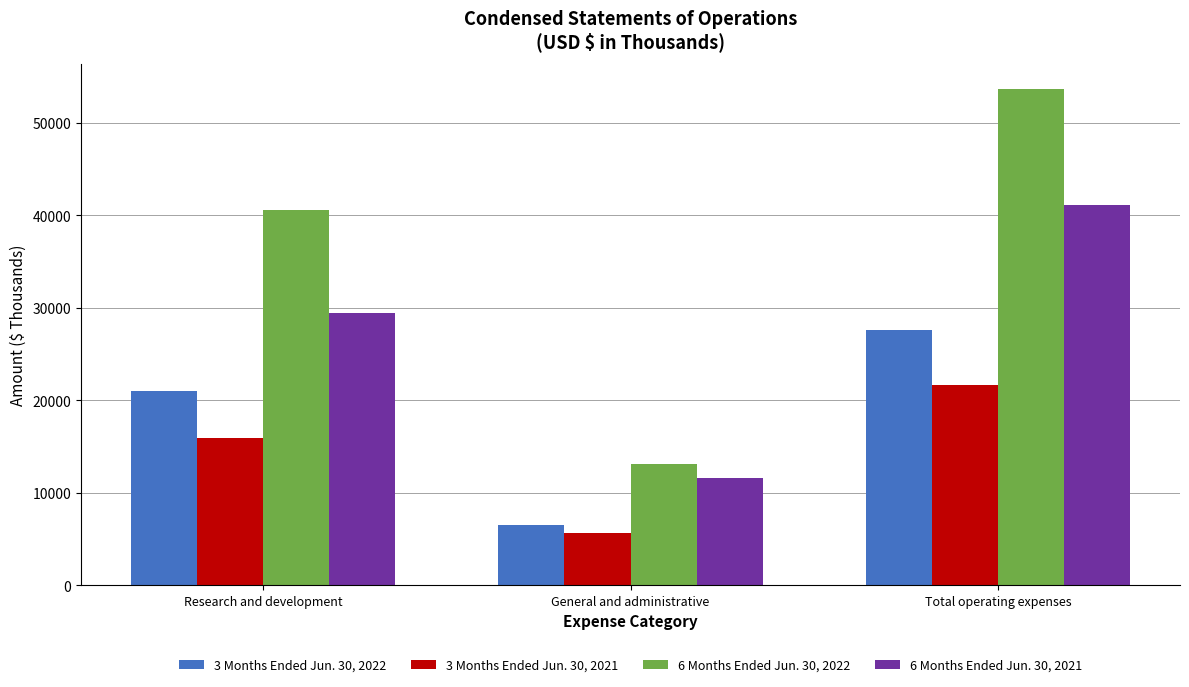

How many bars are there in each group?

4